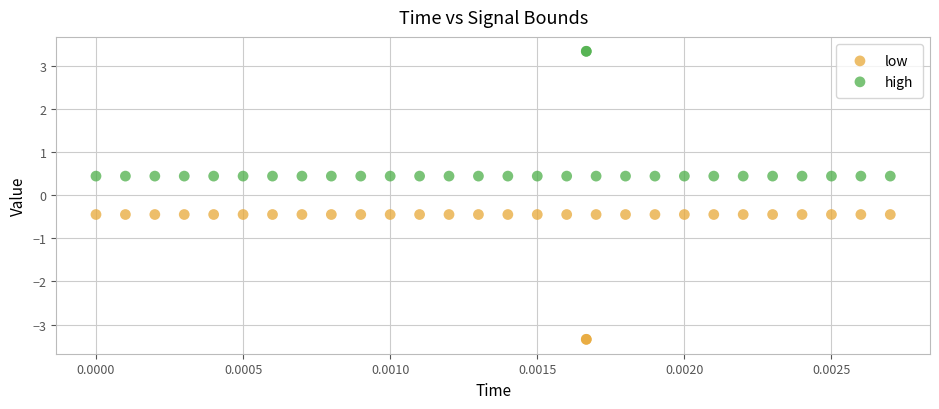

Which series reaches the maximum Y coordinate?

high